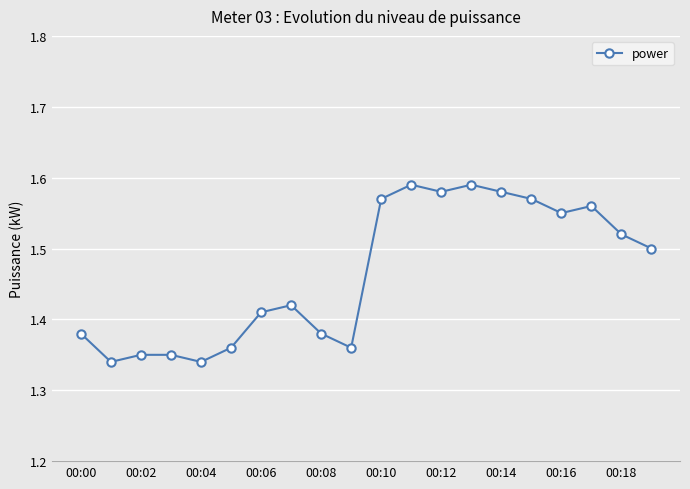

Count the values in the range 1 to 2.

20